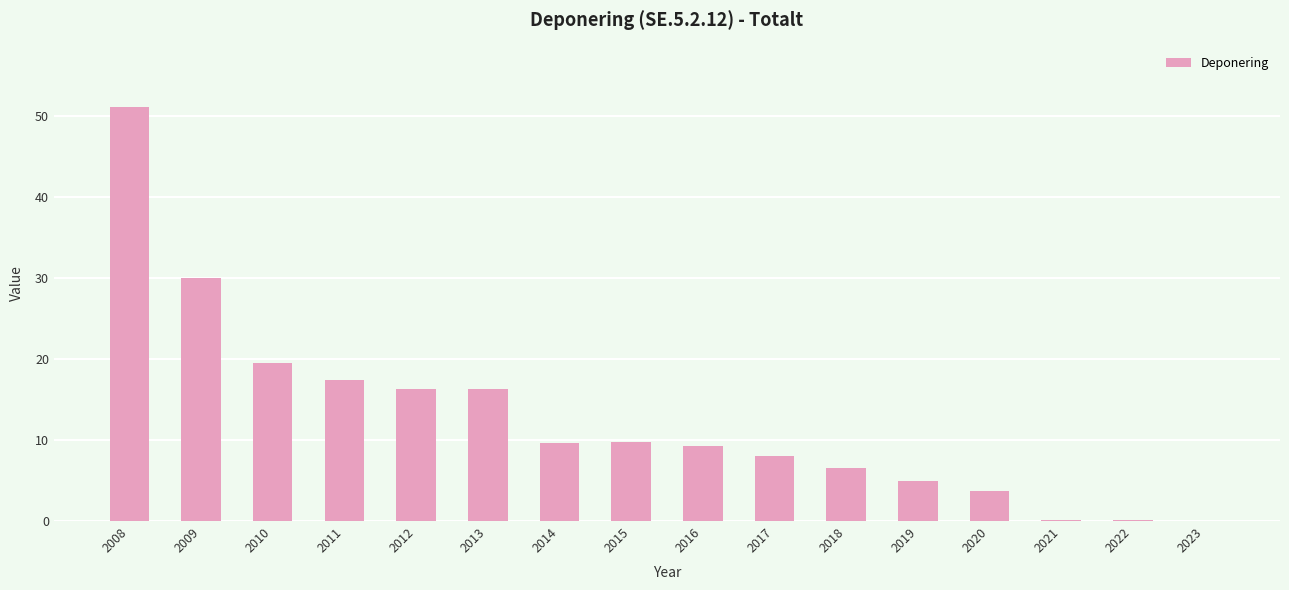

The value at 2014 is 9.7. True or false?

True